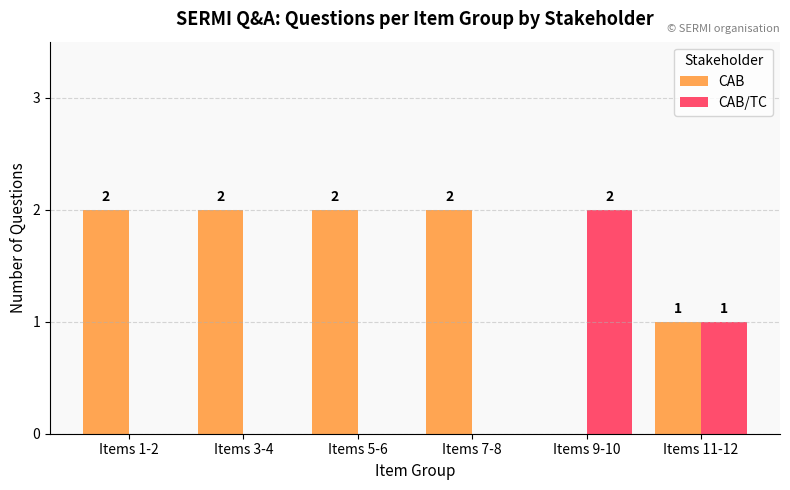

At which label does CAB/TC reach its peak?

Items 9-10